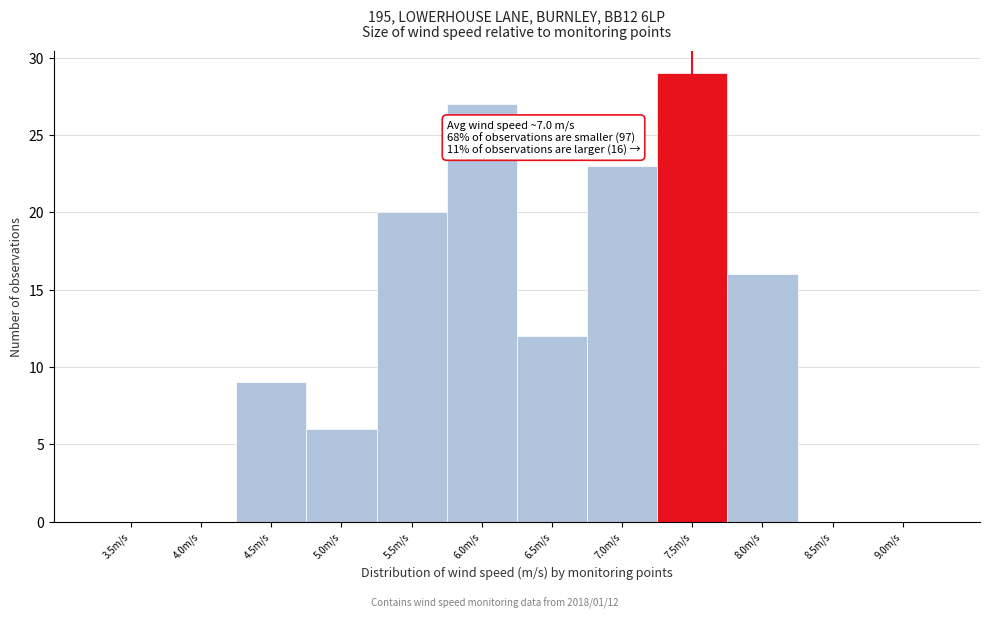

Reading right to left, extract all data points from this chart.

9.0m/s=0	8.5m/s=0	8.0m/s=16	7.5m/s=29	7.0m/s=23	6.5m/s=12	6.0m/s=27	5.5m/s=20	5.0m/s=6	4.5m/s=9	4.0m/s=0	3.5m/s=0